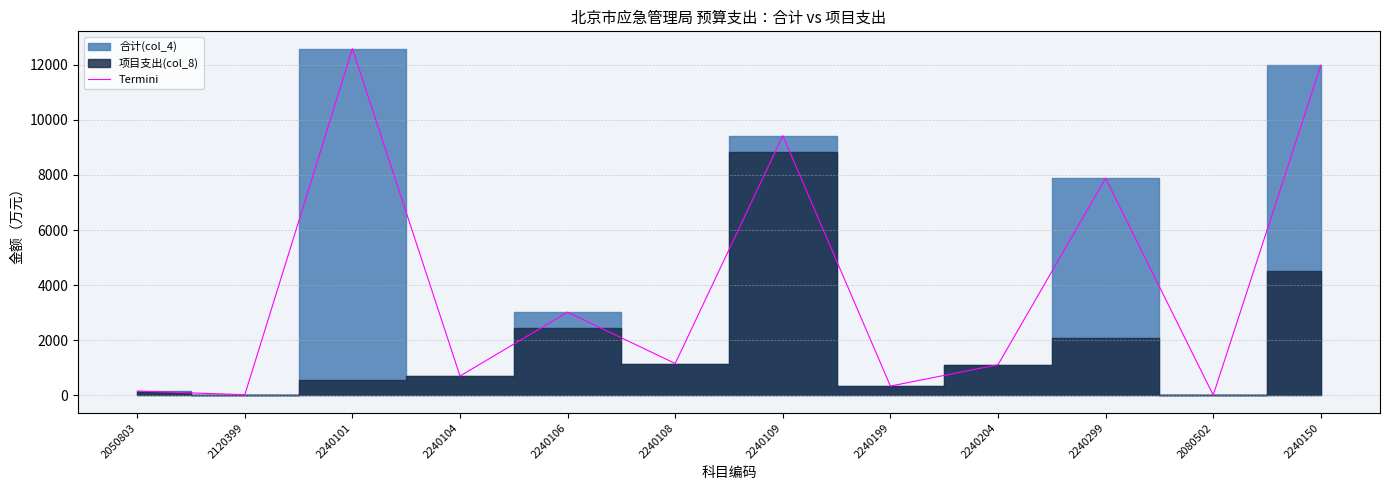

What is the average value?

4034.8